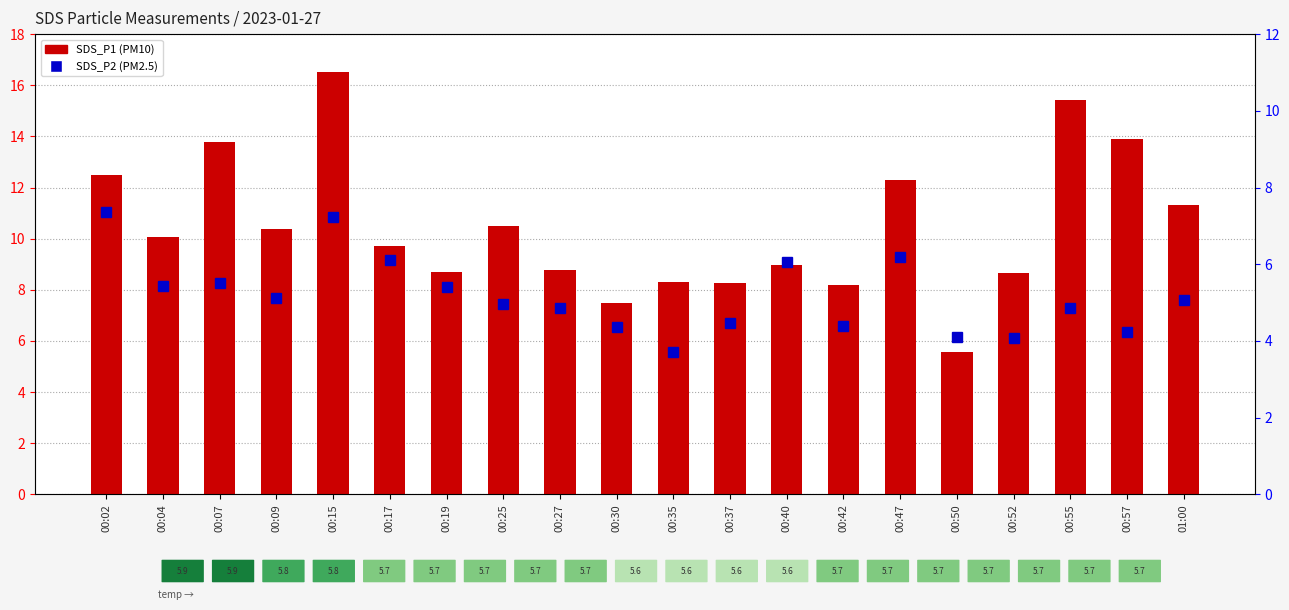

What is the smallest value displayed?

3.7